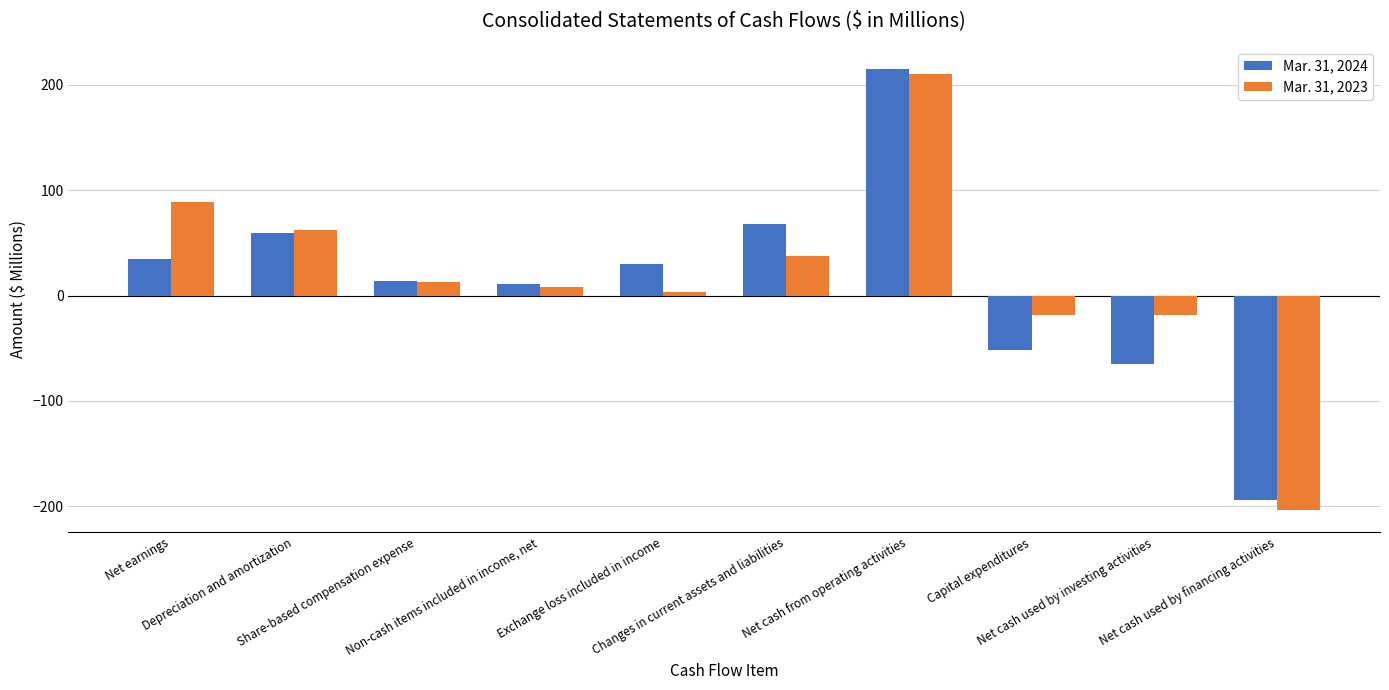

What is the label of the 9th bar from the left?

Net cash used by investing activities